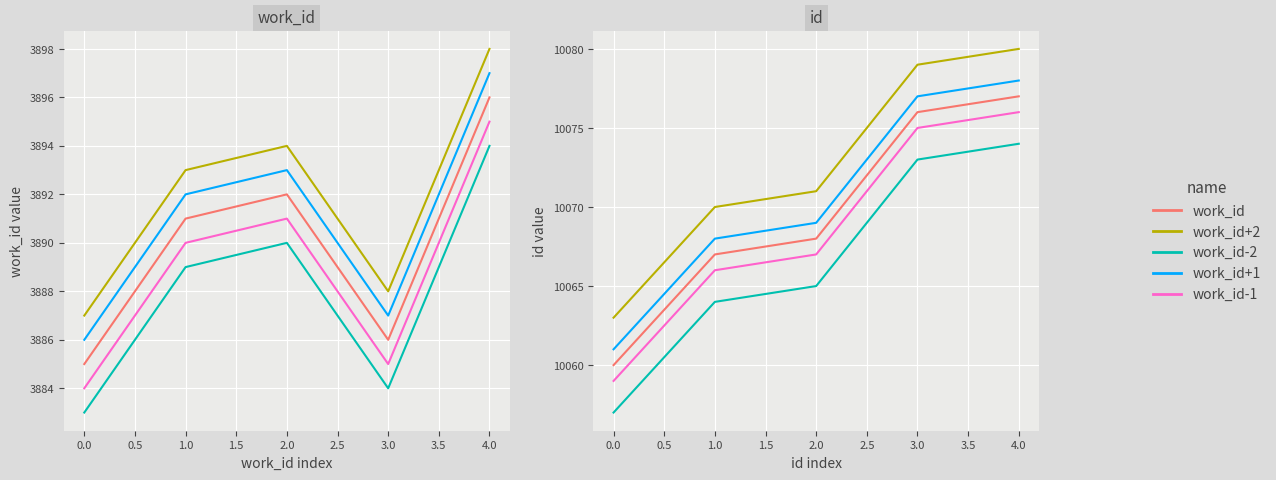

At 2.0, list the series in order from smallest to largest.

work_id, id